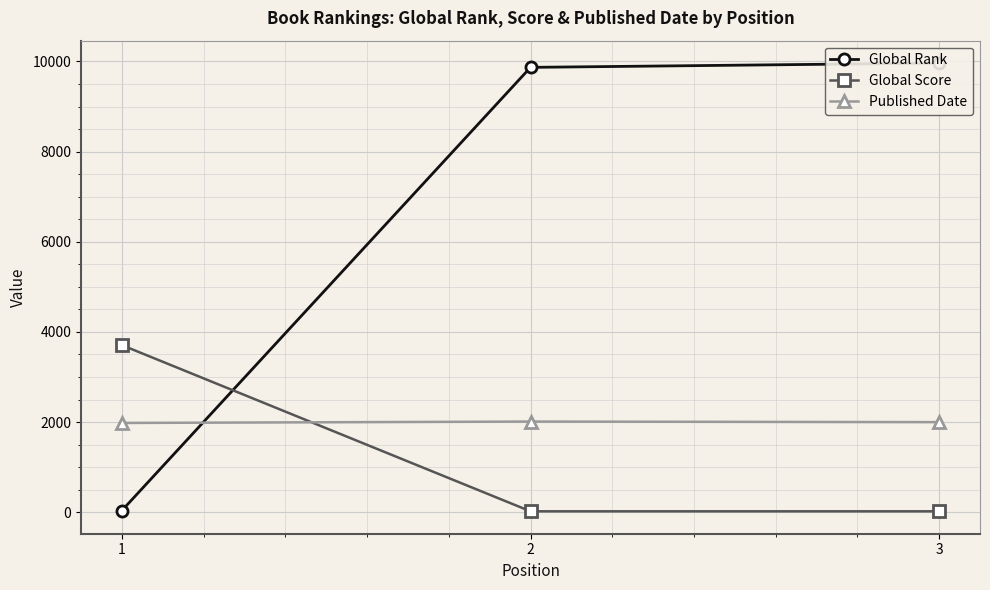

What is the highest value of the Global Score series?

3707